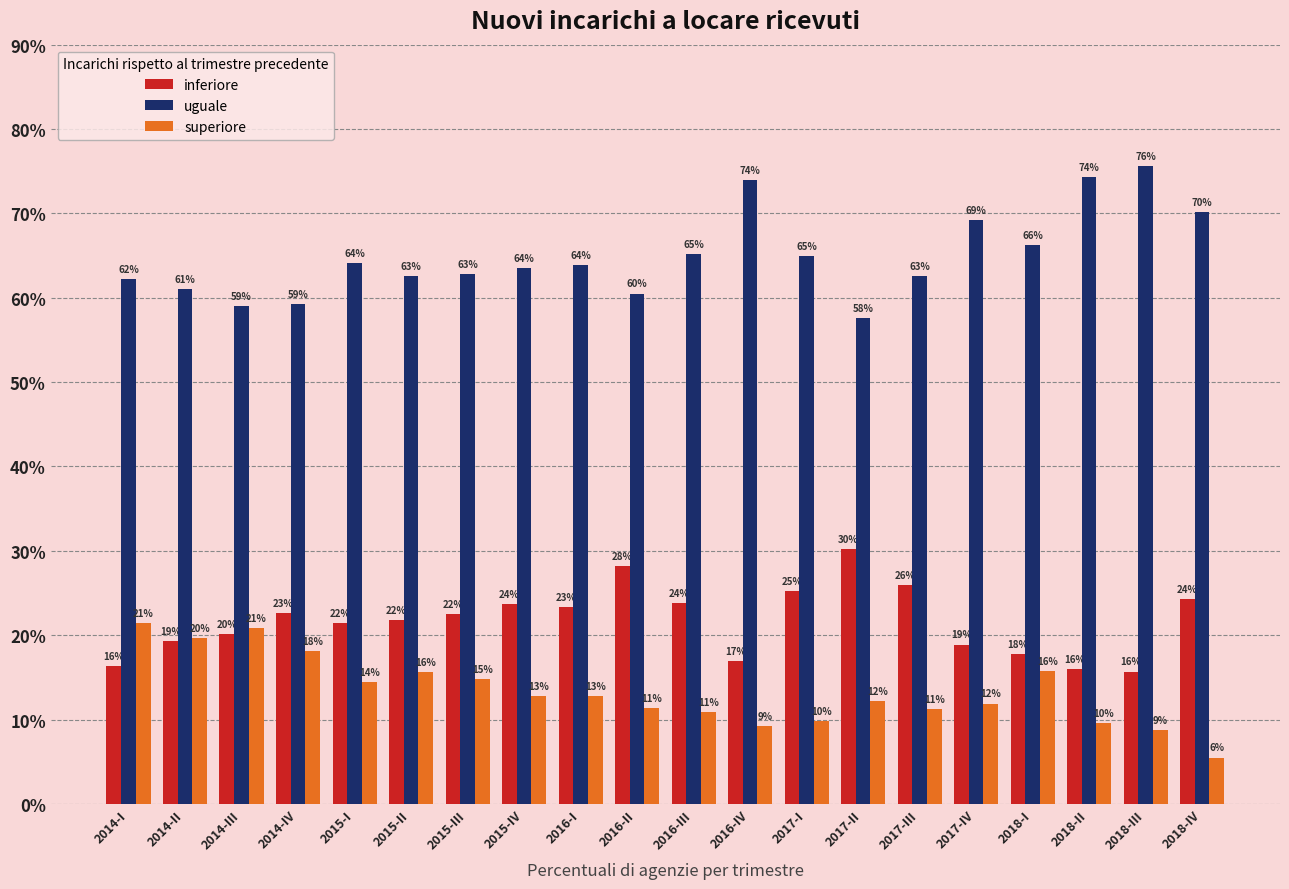

Is it true that superiore equals 5.5 at 2018-IV?

True